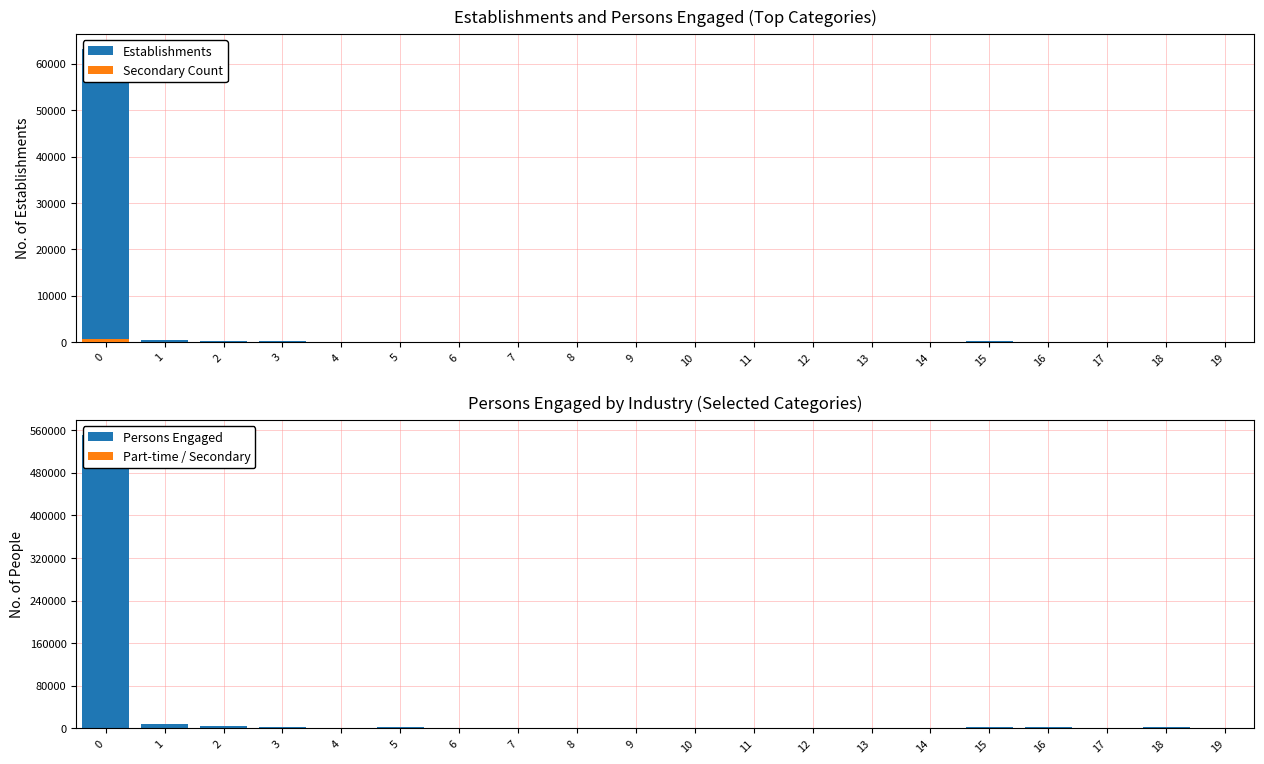

Between 1 and 19, which series saw the biggest shift?

Persons Engaged